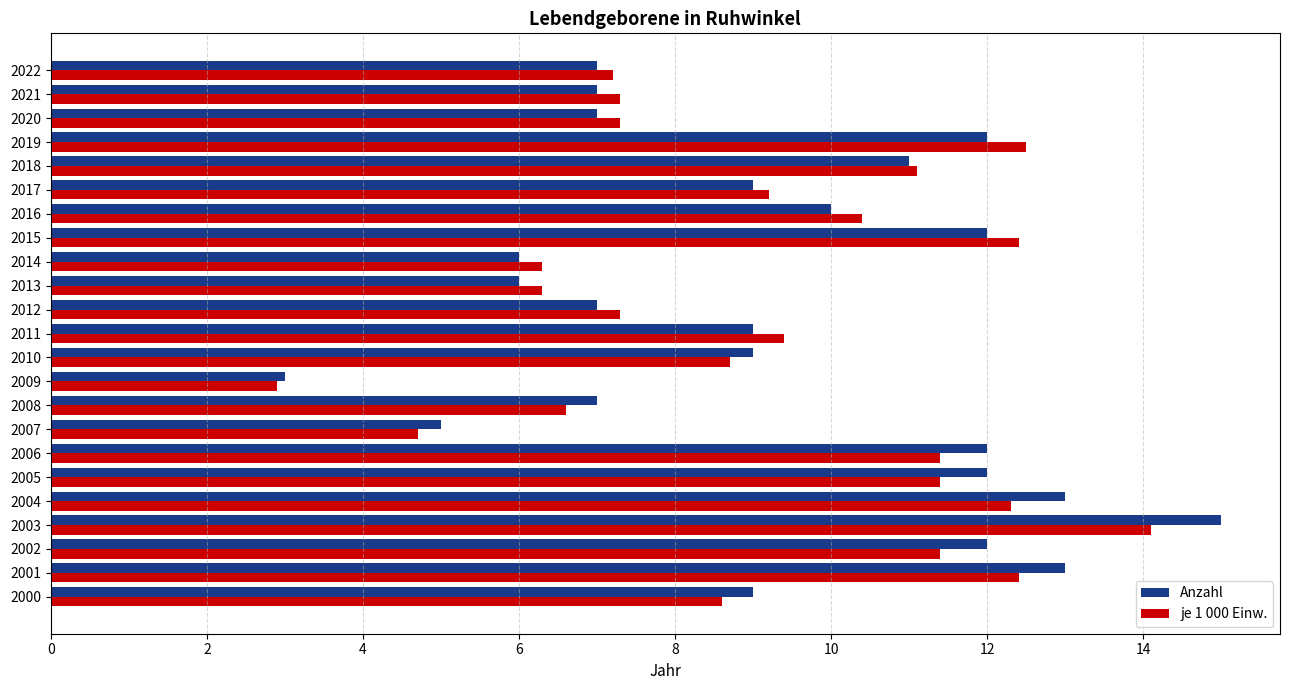

What is the spread (max minus min) of values at 2002?

0.6